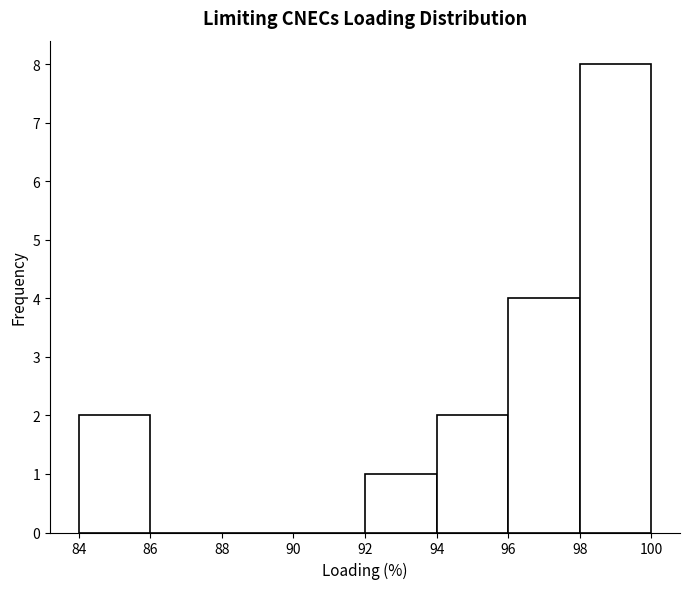

What is the height of the bar covering 96 to 98 on the x-axis? The values are not printed on the chart, so give them approximately, as read against the axis.

4